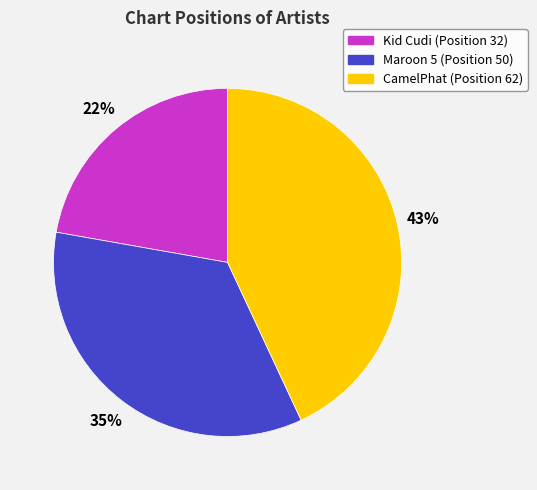

Between CamelPhat and Maroon 5, which is larger?

CamelPhat